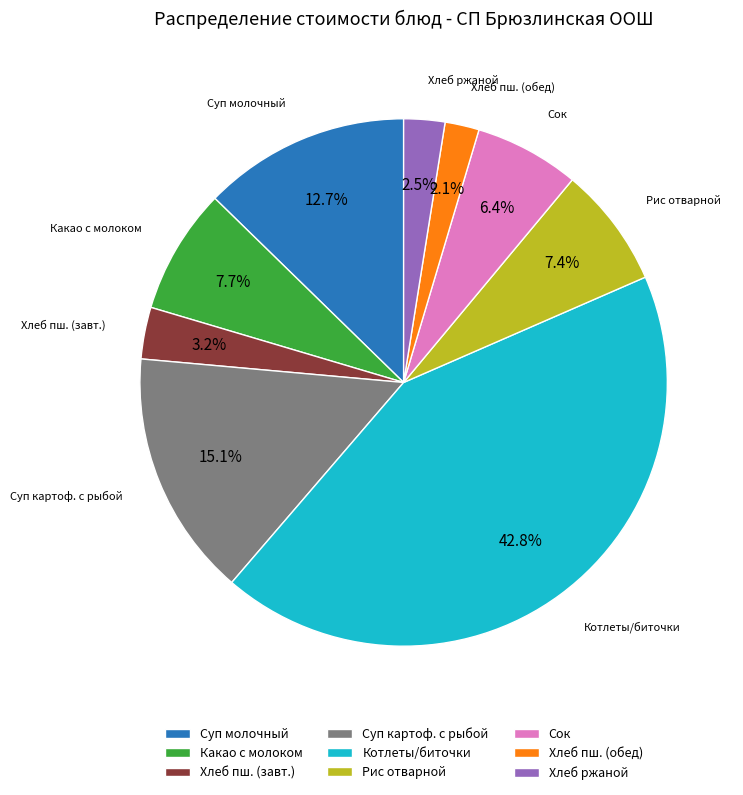

What percentage is NOT represented by Рис отварной?

92.6%